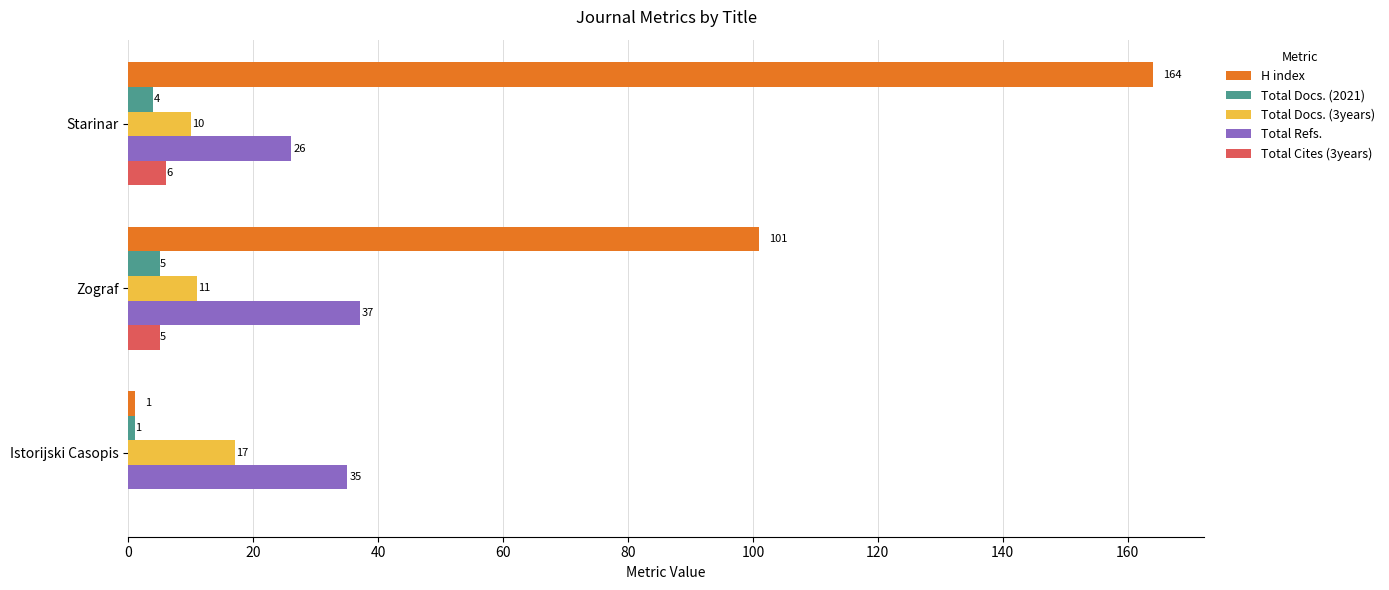

What are all the series names shown in the legend?

H index, Total Docs. (2021), Total Docs. (3years), Total Refs., Total Cites (3years)